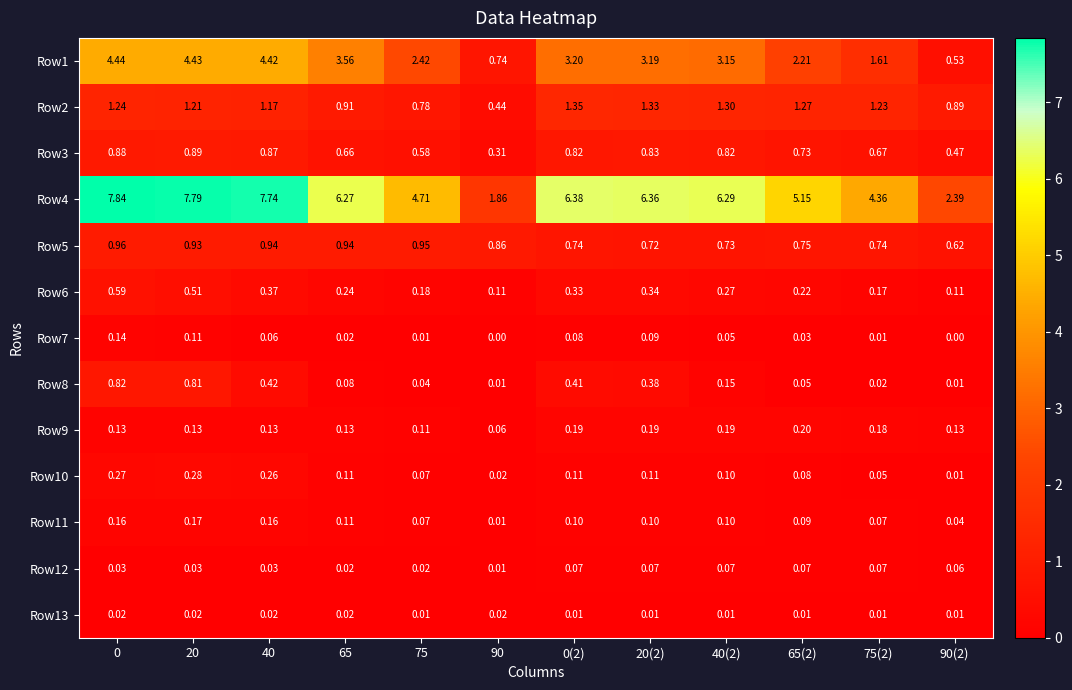

Which series changed the most between 0 and 20?

Row6